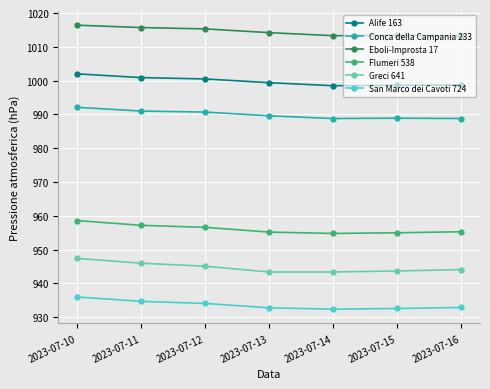

At which label does Eboli-Improsta 17 first exceed 1014?

2023-07-10